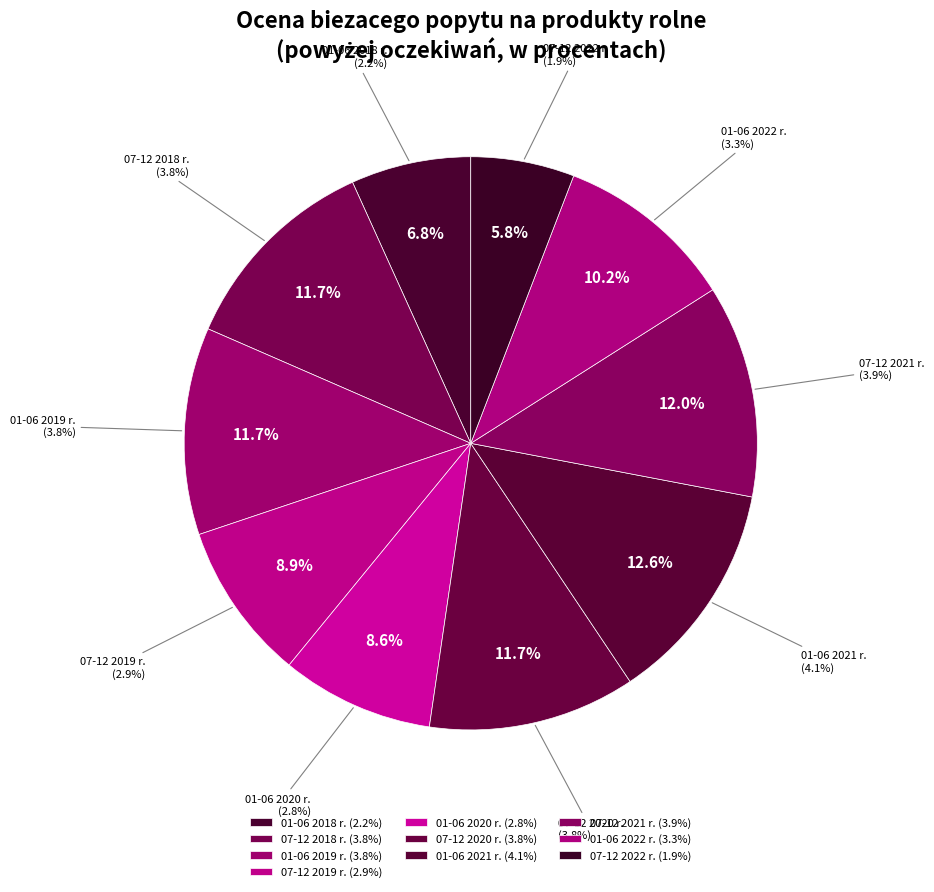

What percentage is the 01-06 2022 r. slice, to the nearest percent?

10%